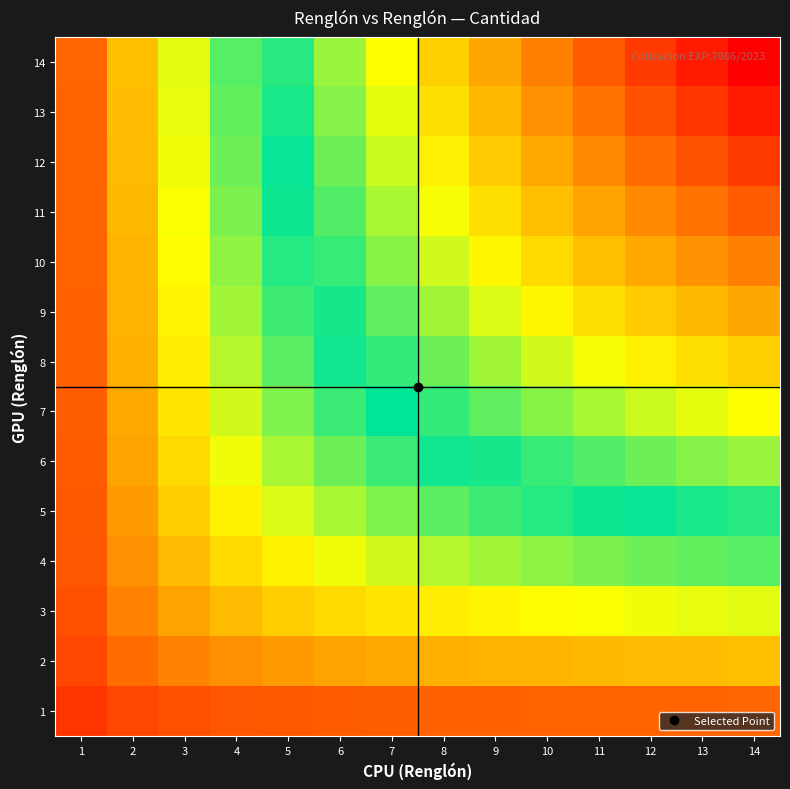

Which series has the largest range (max minus min)?

14